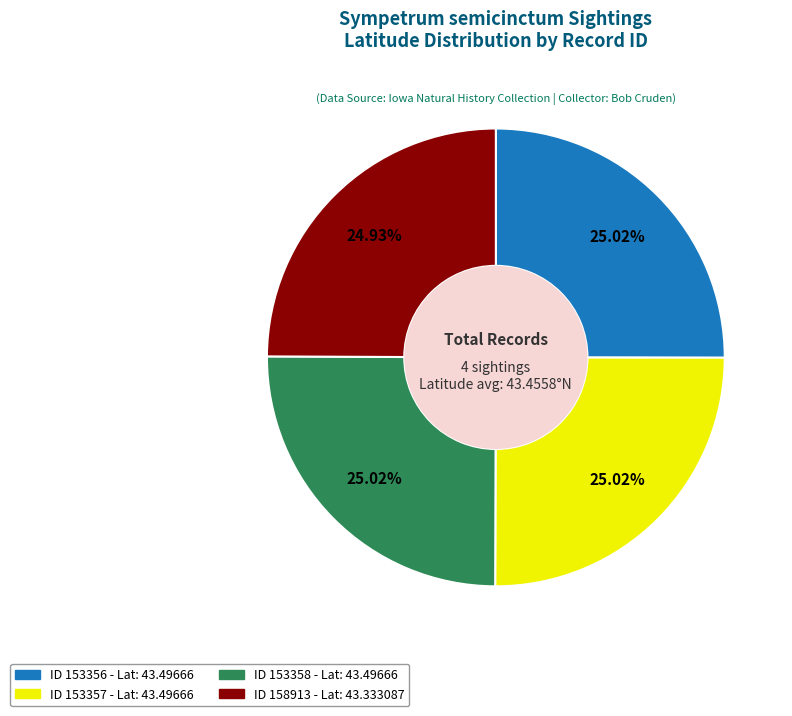

Is there a majority slice in this chart?

No